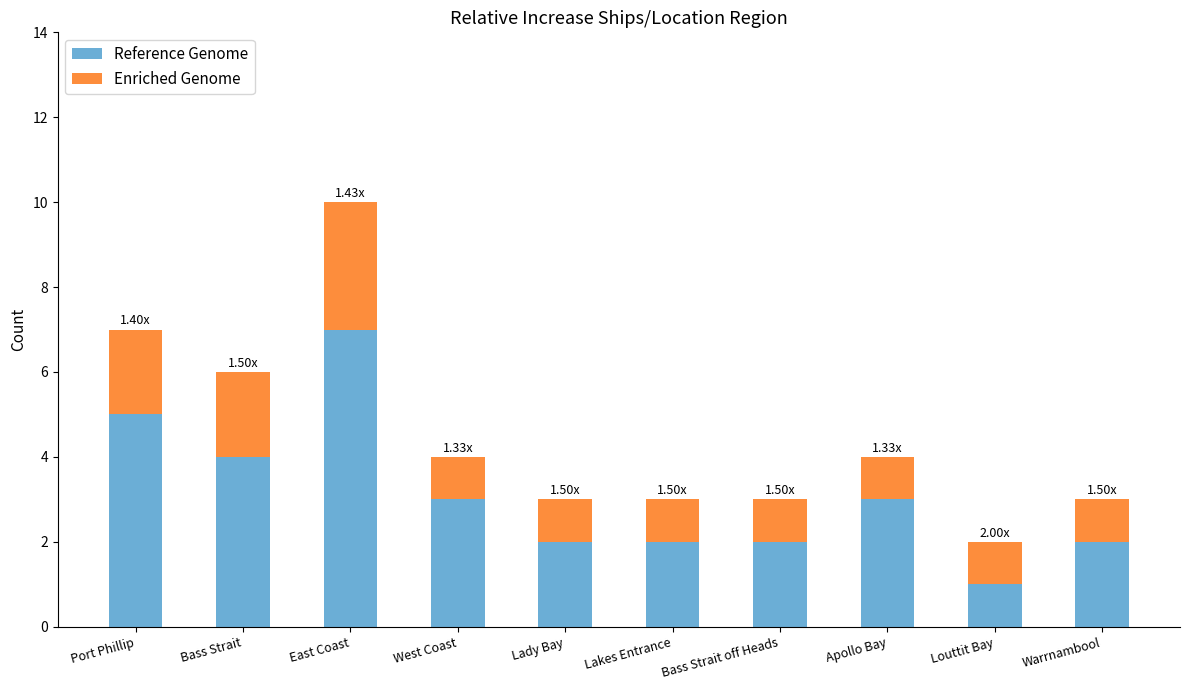

What is the total value across all series at West Coast?

4